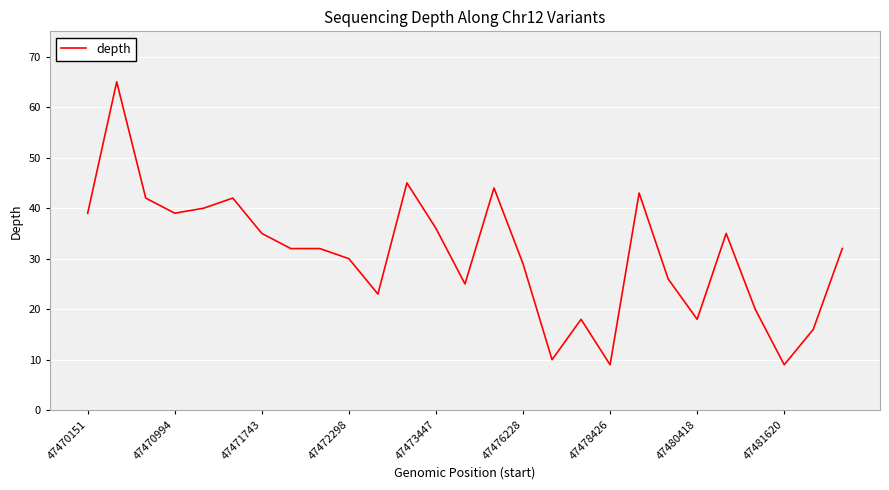

What is the smallest value displayed?

9